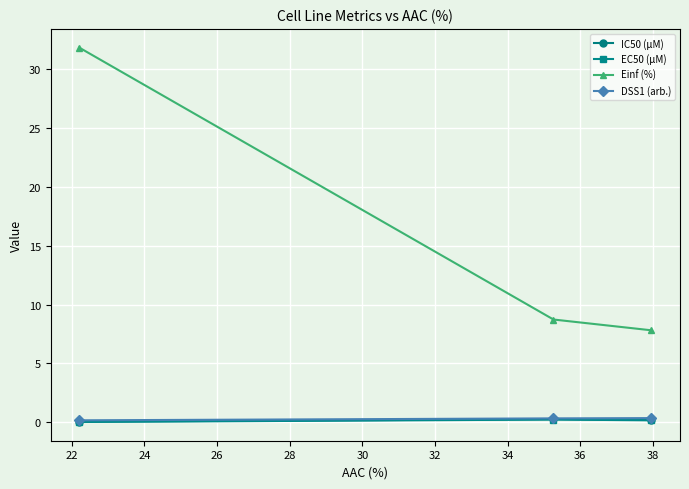

How many values in the Einf (%) series exceed 8?

2